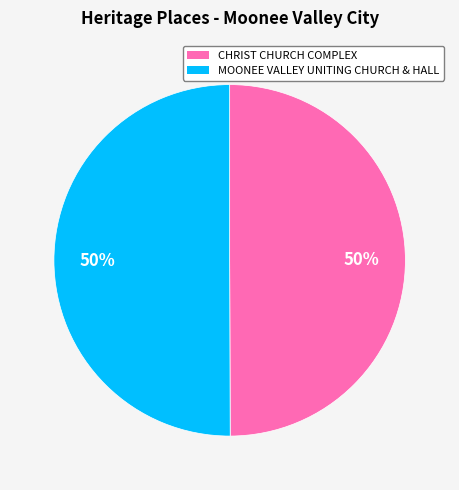

To the nearest percent, what is the combined percentage of MOONEE VALLEY UNITING CHURCH & HALL and CHRIST CHURCH COMPLEX?

100%